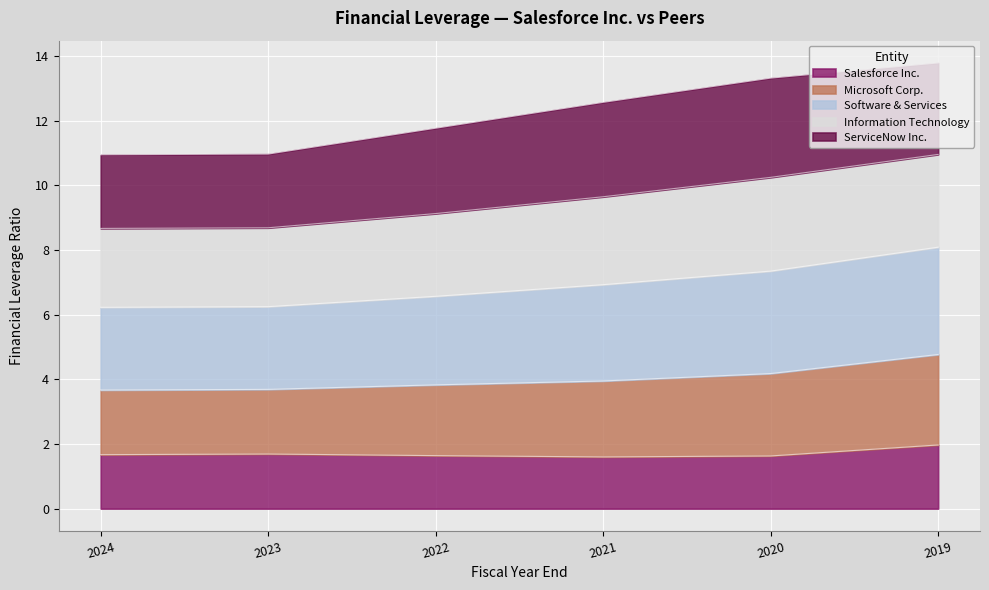

What is the maximum value shown in the chart?

13.8